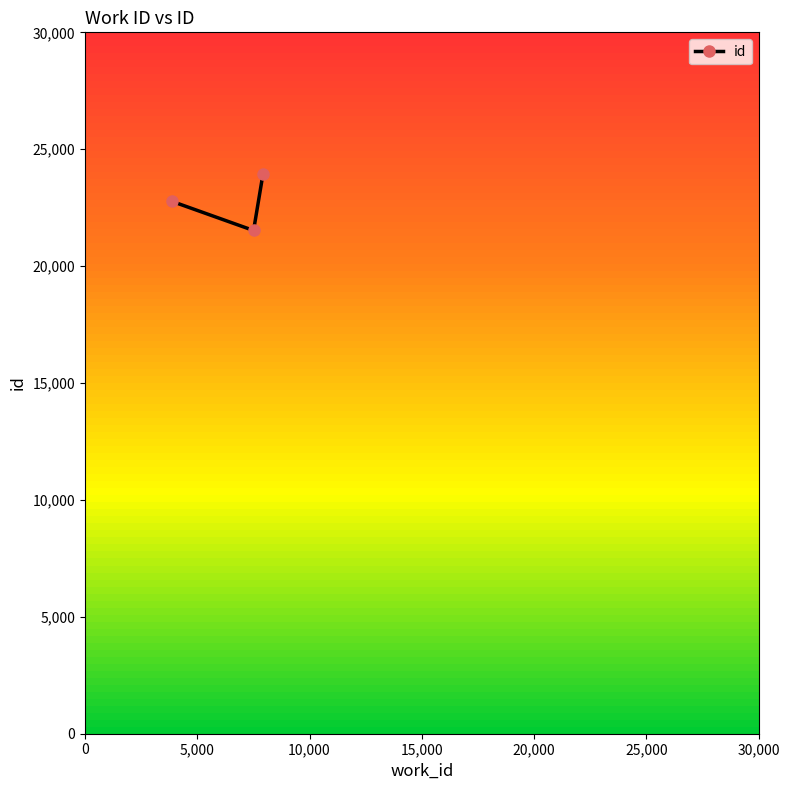

What is the average value?

22742